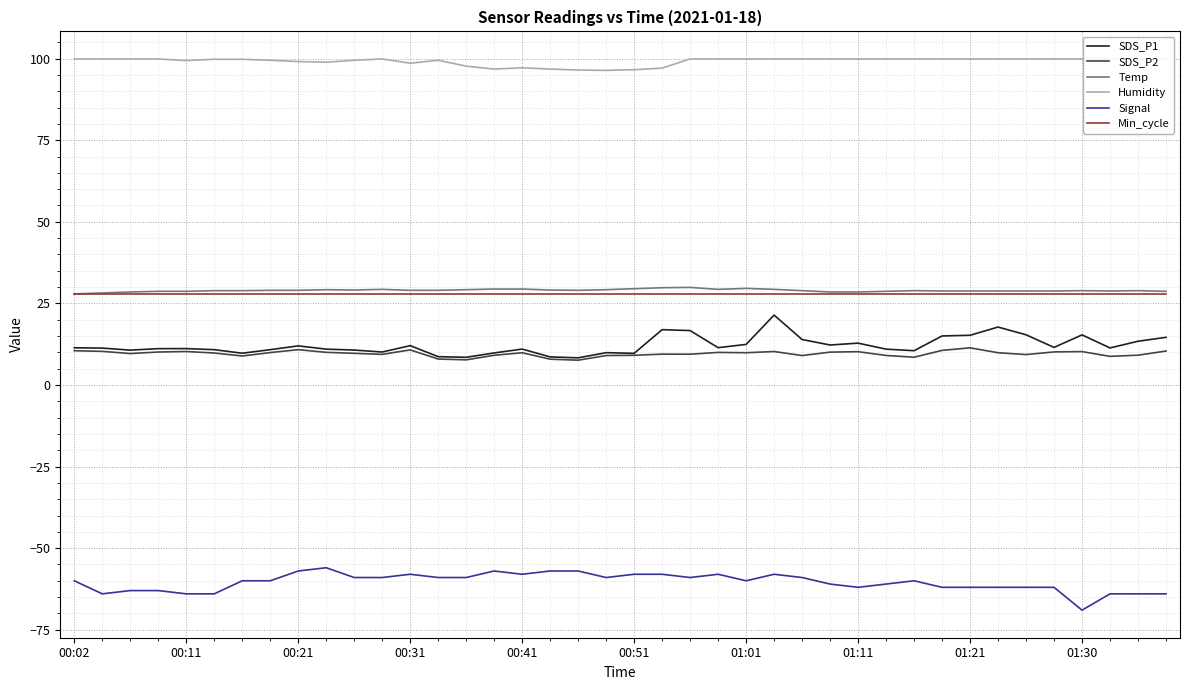

Which label corresponds to the largest value in the chart?

00:02